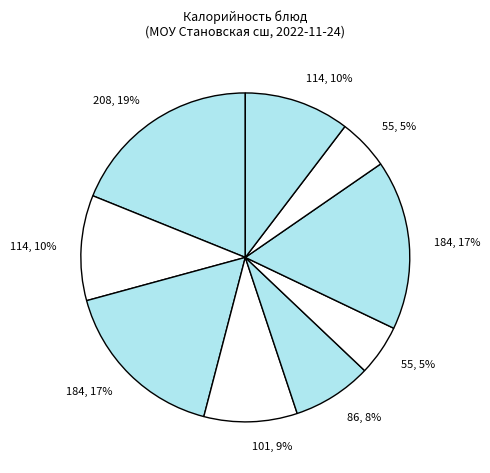

Rank the categories by value from lowest to highest.

Макароны отварные, Хлеб, Колбаса, Суп рыбный из консервов, Чай сладкий, Чай (обед), Печенье (завтрак), Печенье (обед), Сырники со сгущенкой